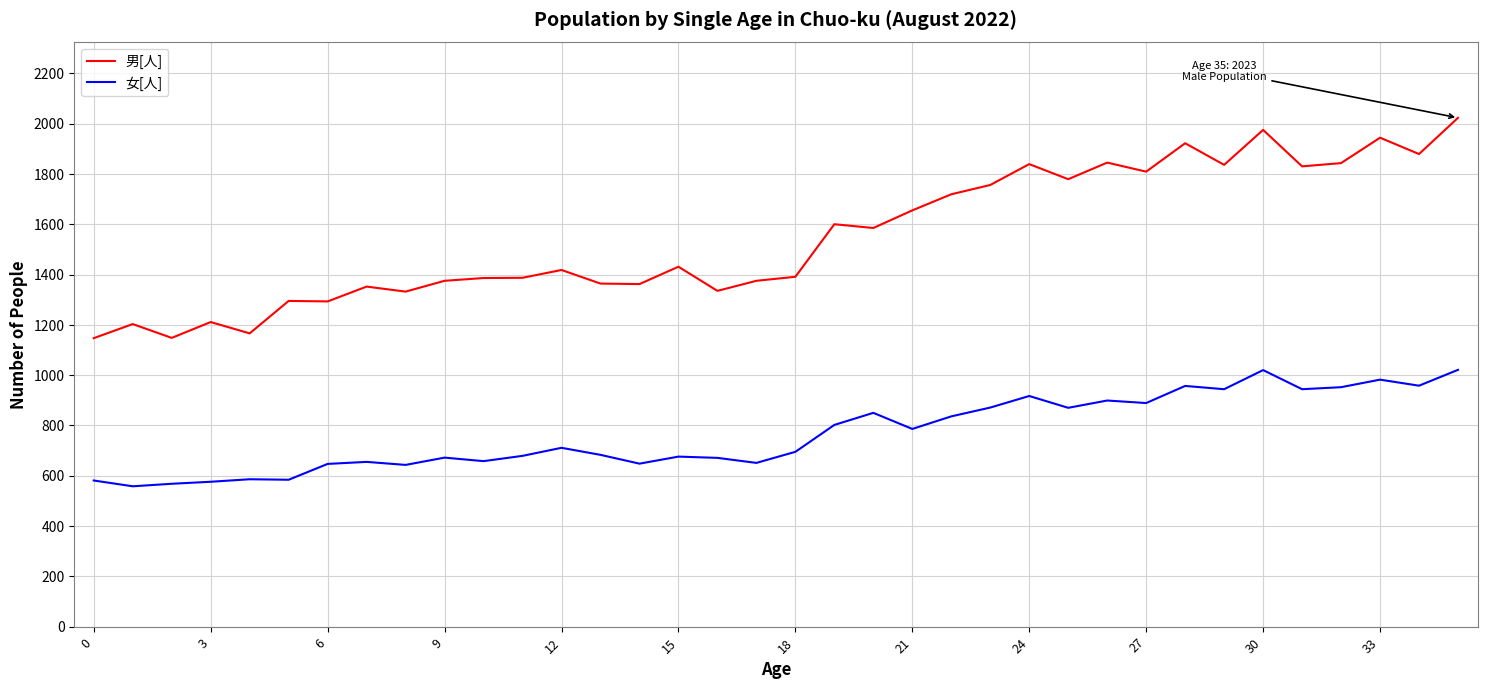

What is the difference between the second highest and second lowest values in the 男[人] series?

827